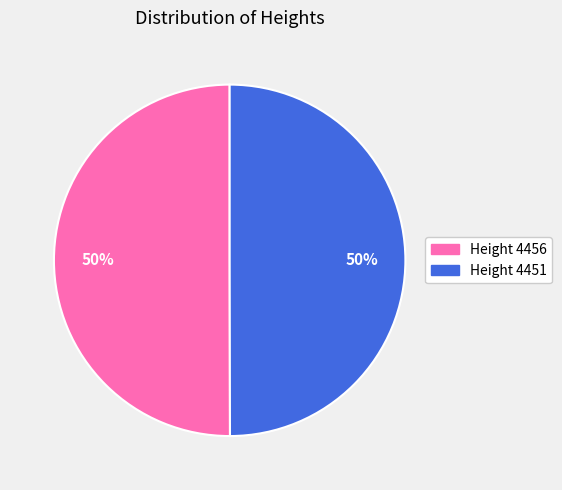

To the nearest percent, what is the average slice percentage?

50%